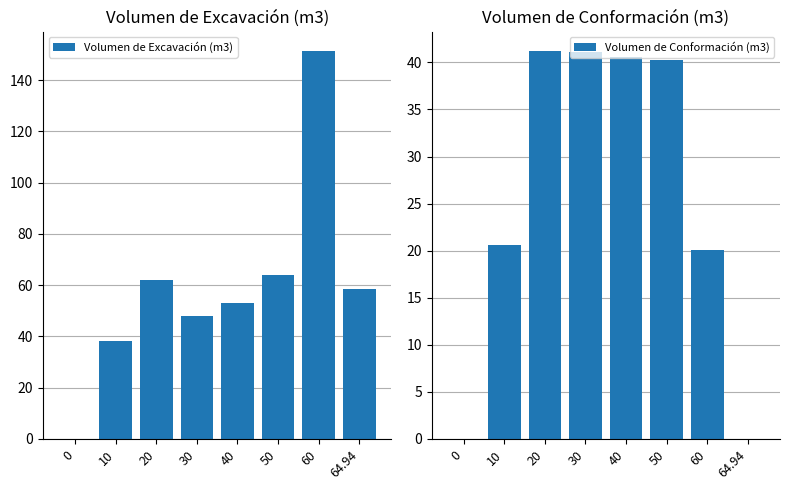

True or false: Volumen de Conformación (m3) has a value of 40.3 at 50.

True